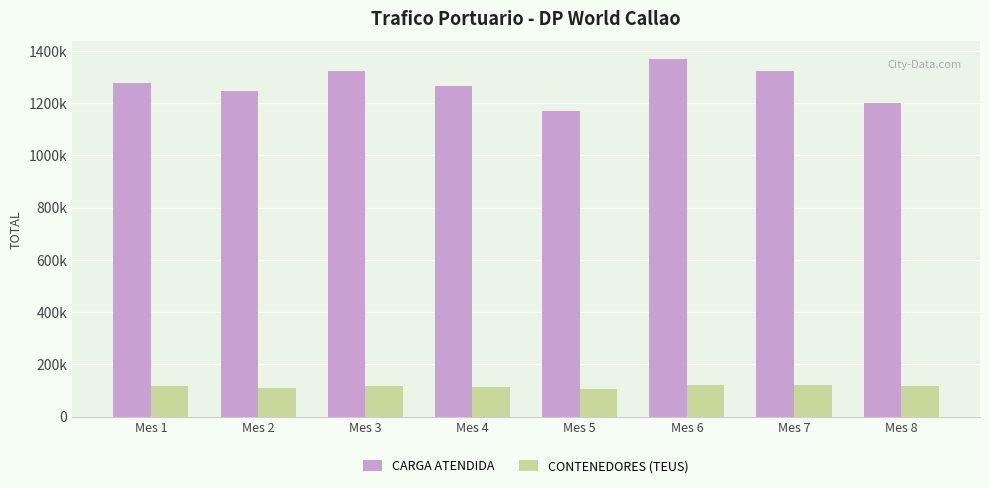

What are all the series names shown in the legend?

CARGA ATENDIDA, CONTENEDORES (TEUS)